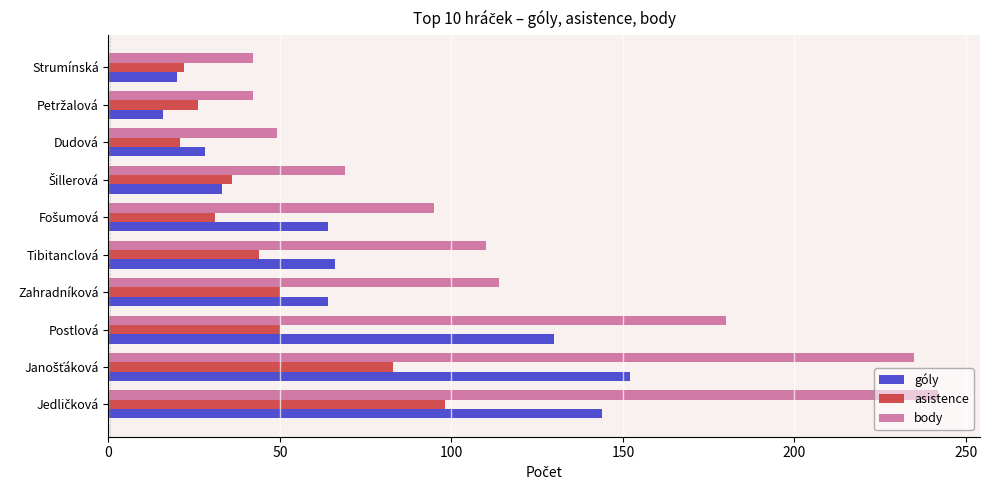

What is the average value of the asistence series?

46